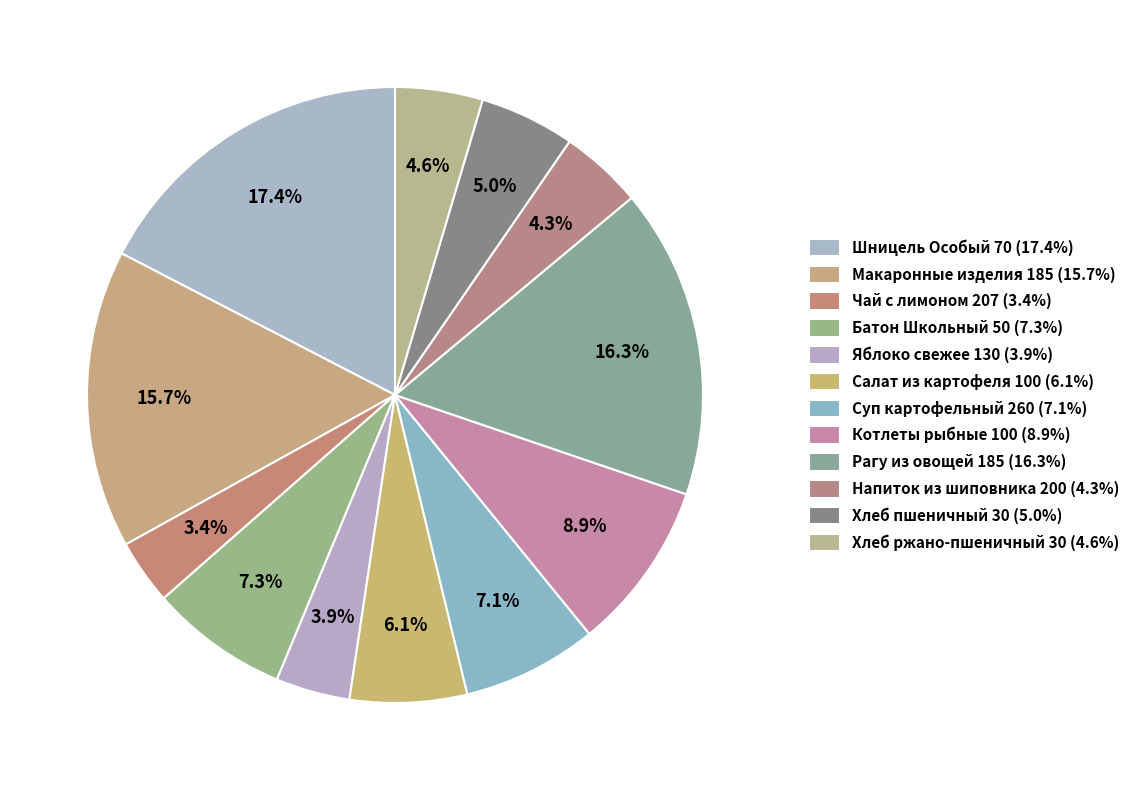

Count the number of slices in the pie.

12